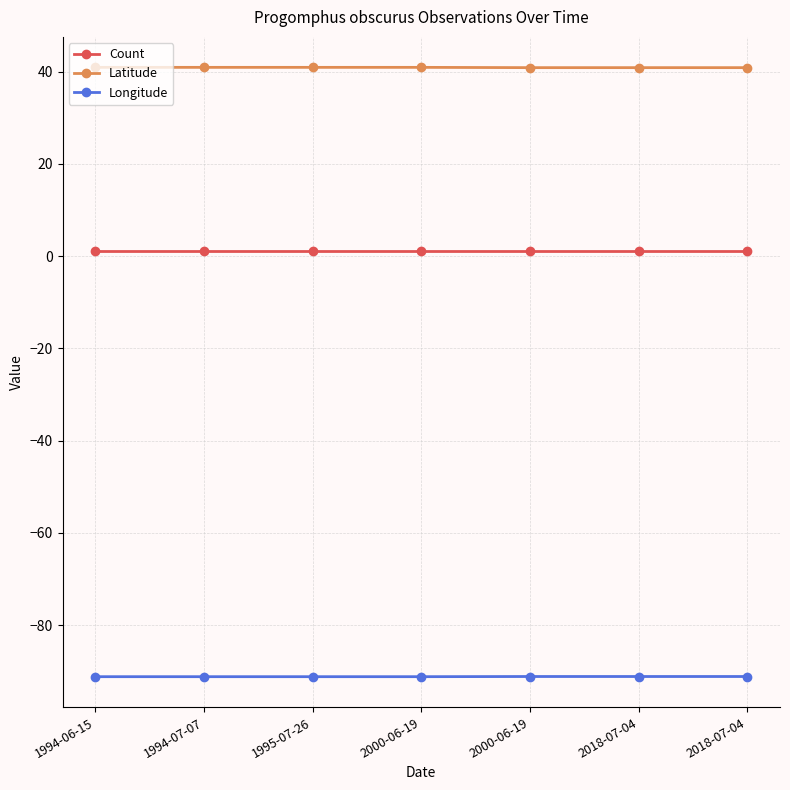

What is the minimum value shown in the chart?

-91.2